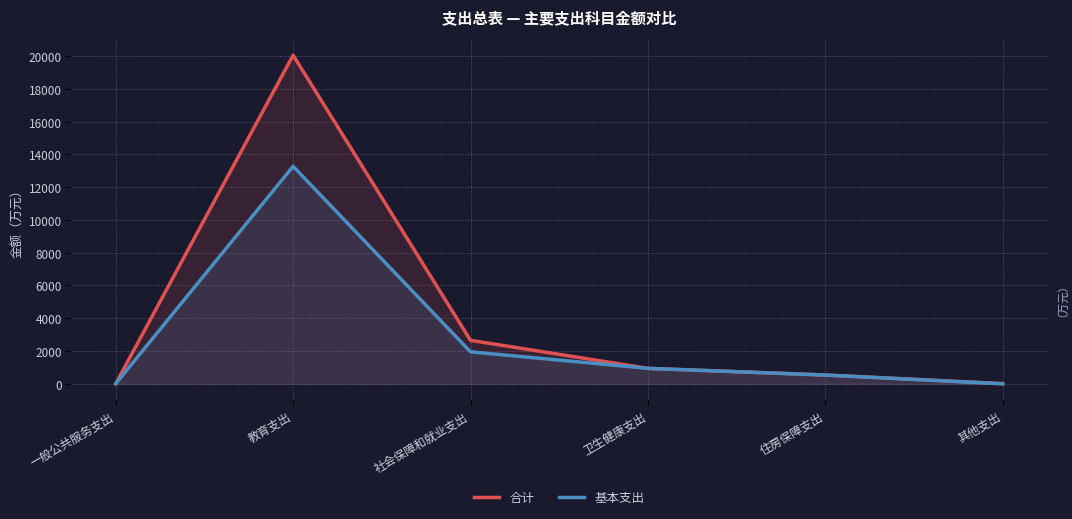

At 社会保障和就业支出, list the series in order from largest to smallest.

合计, 基本支出